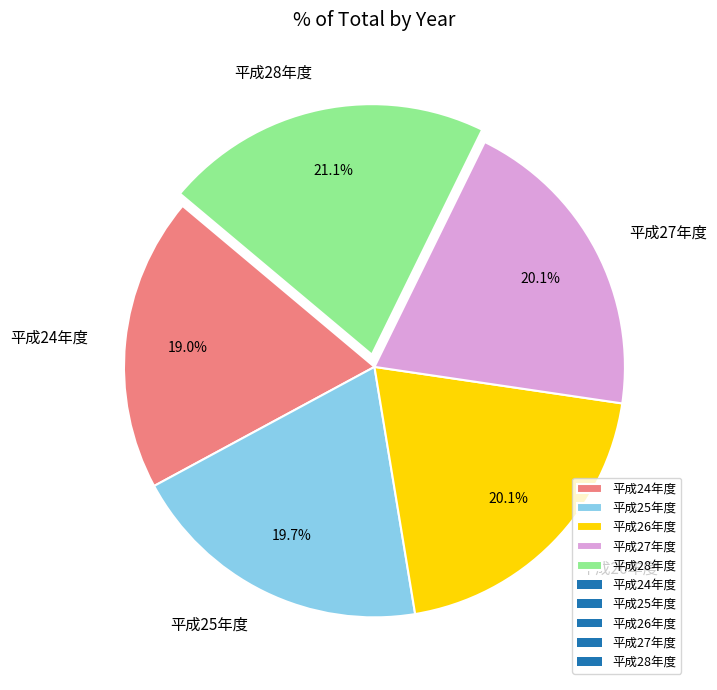

What is the total percentage of 平成24年度 and 平成25年度?

38.7%